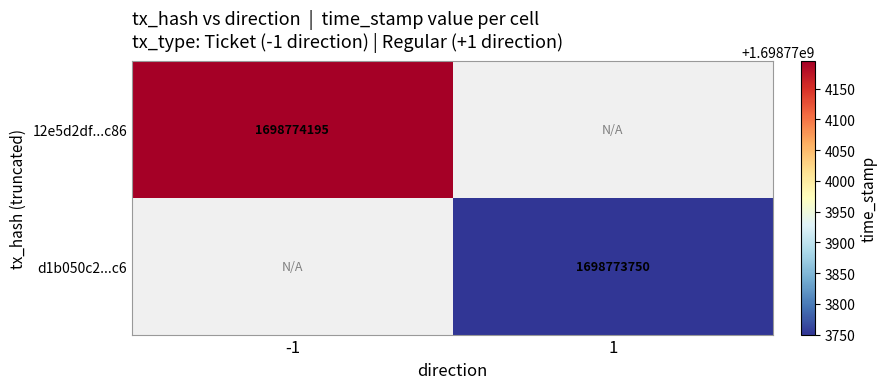

True or false: d1b050c2ea7408b19acb82b63fb92cd910403c6 has a value of 1698773750 at 1.

True